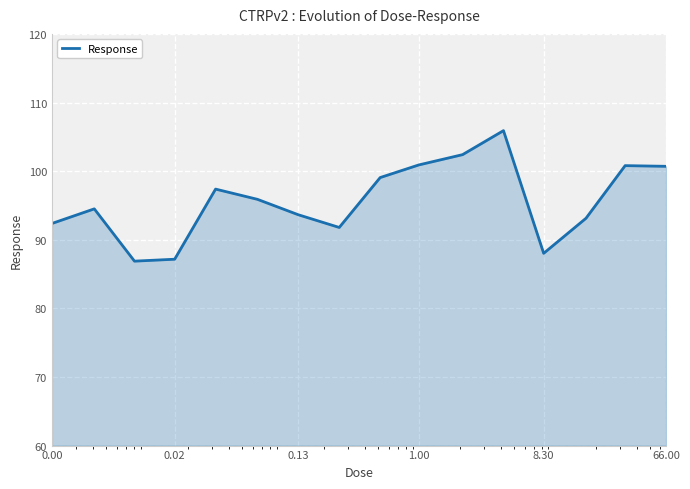

What is the maximum value shown in the chart?

105.9